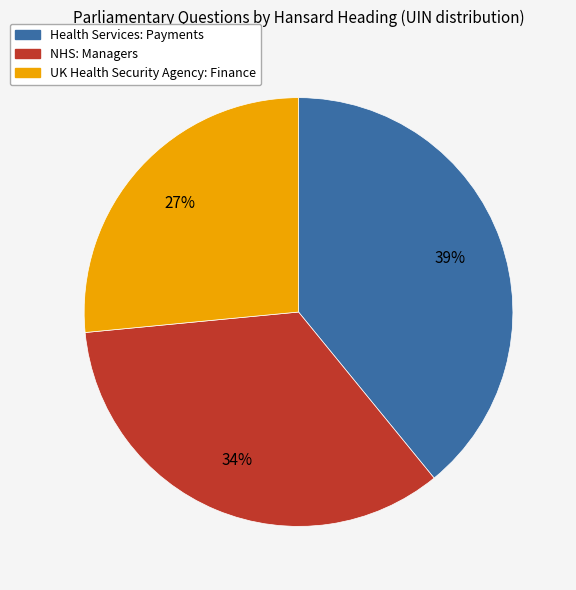

To the nearest percent, what is the average slice percentage?

33%